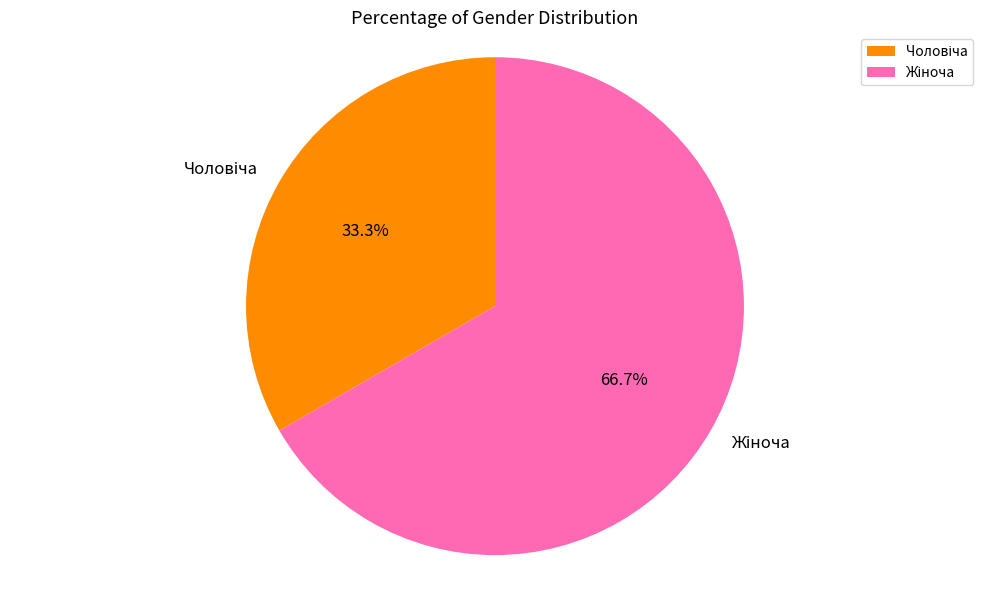

Does any single category account for the majority?

Yes